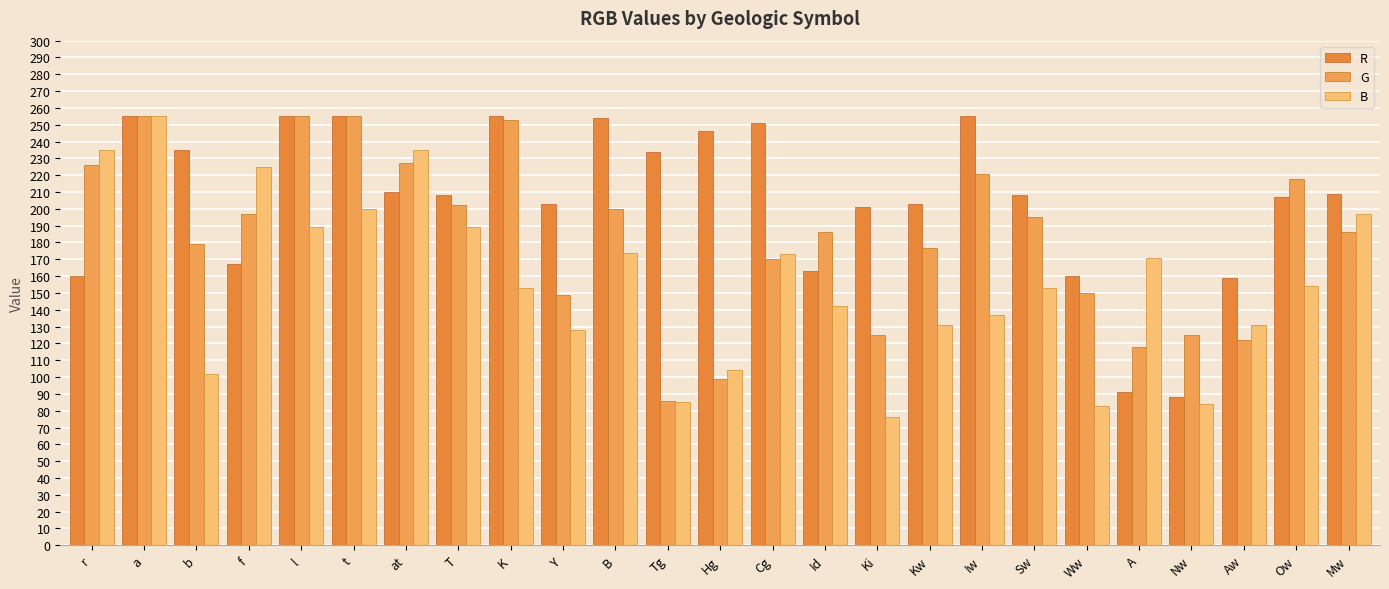

Where does the B series first go above 153?

r